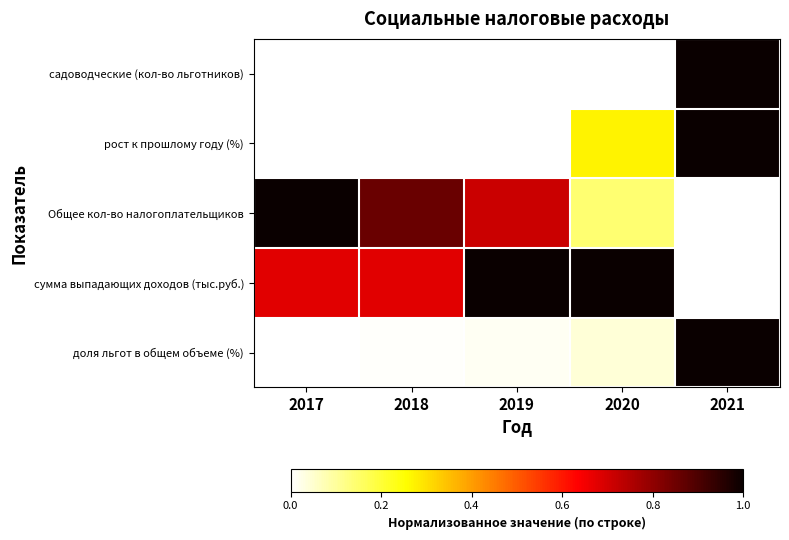

Which series has the largest total across all categories?

сумма выпадающих доходов (тыс.руб.)